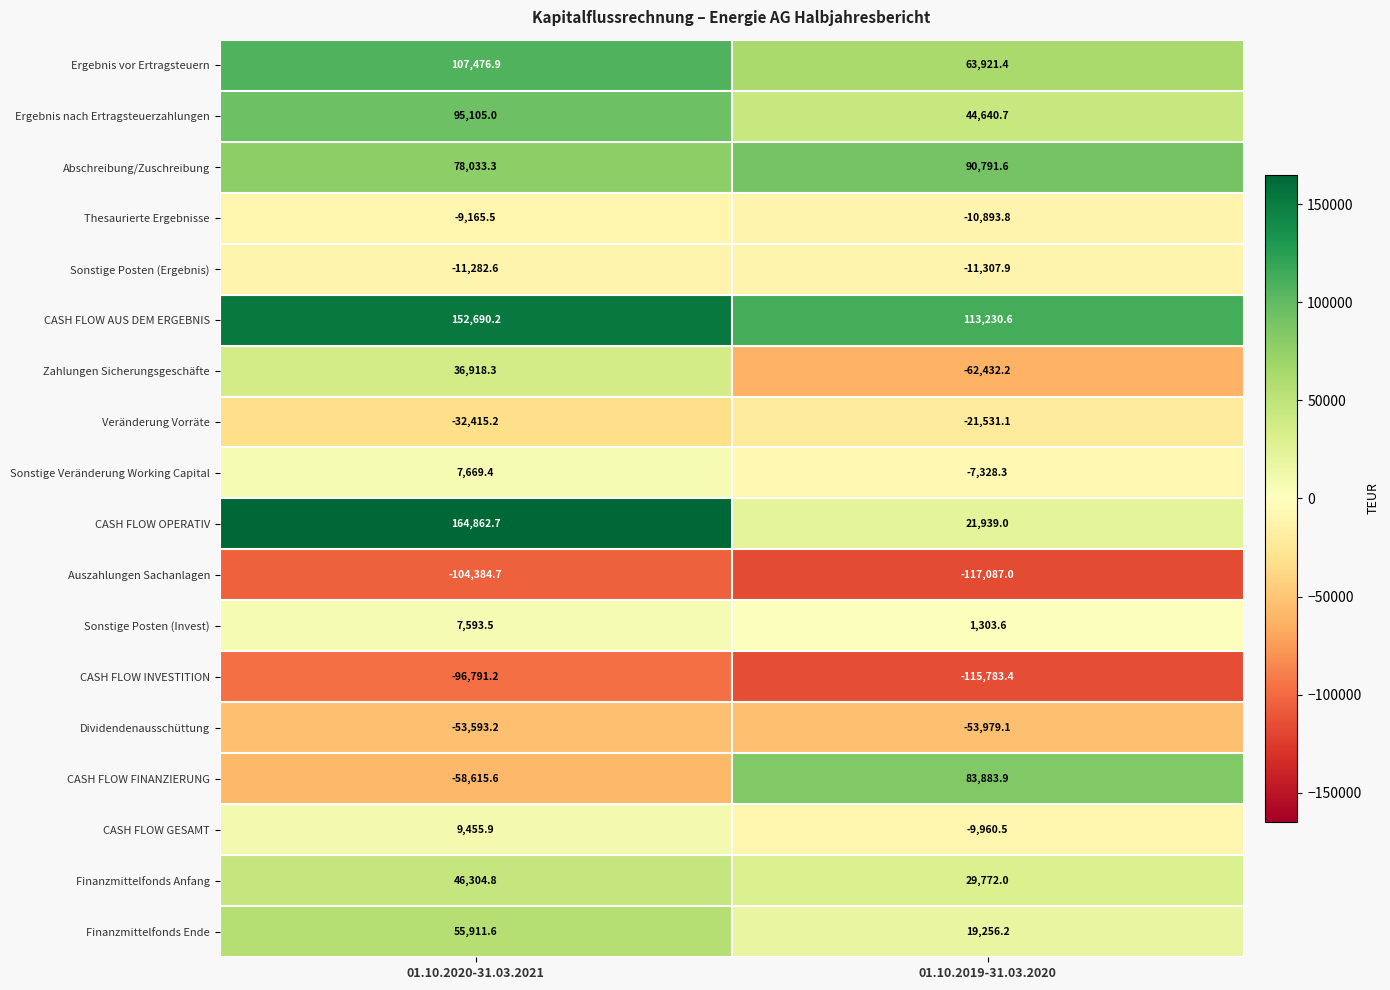

What is the difference between the Ergebnis nach Ertragsteuerzahlungen values at 01.10.2020-31.03.2021 and 01.10.2019-31.03.2020?

50464.3